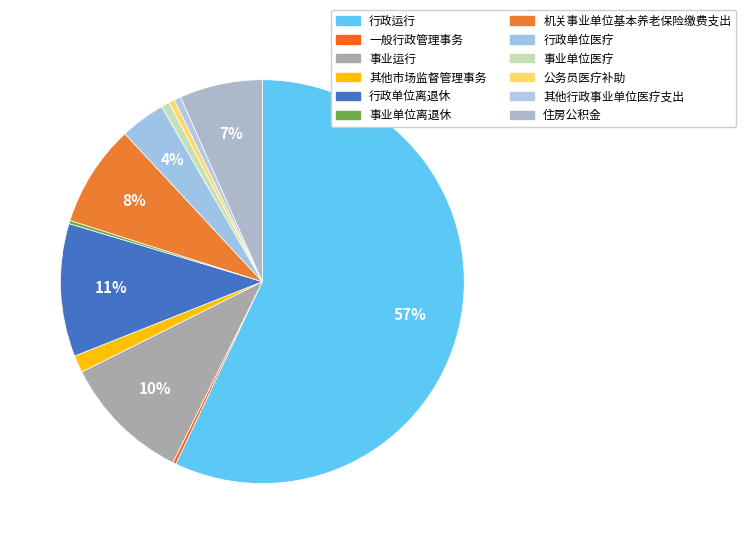

Which category has the smallest portion of the pie?

一般行政管理事务